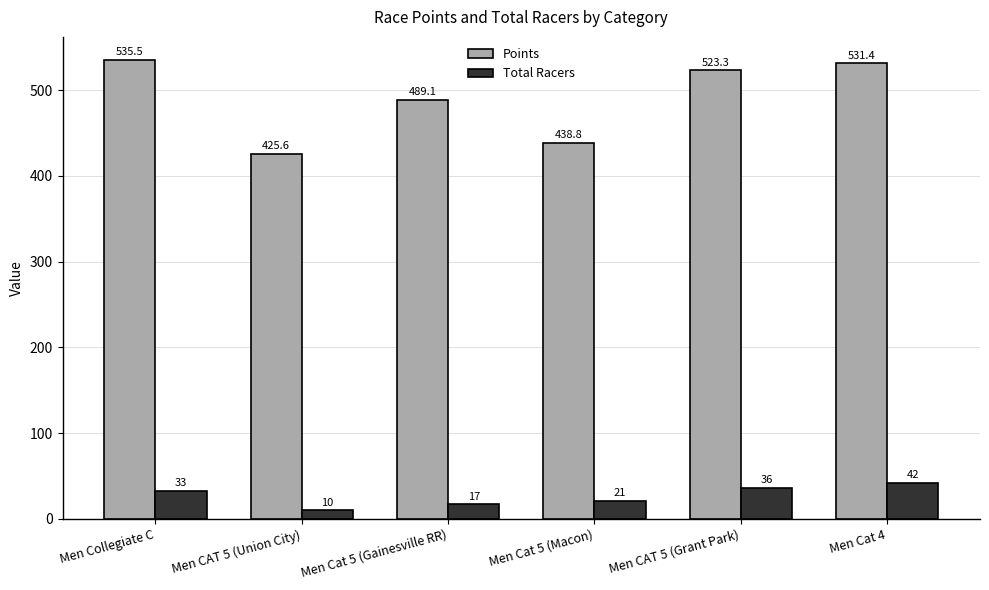

What is the difference between the second highest and second lowest values in the Total Racers series?

19.0